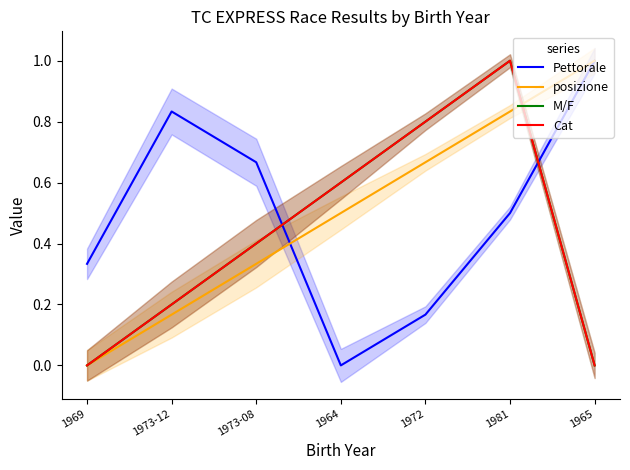

The M/F series shows 1.2 at 1972. True or false?

False